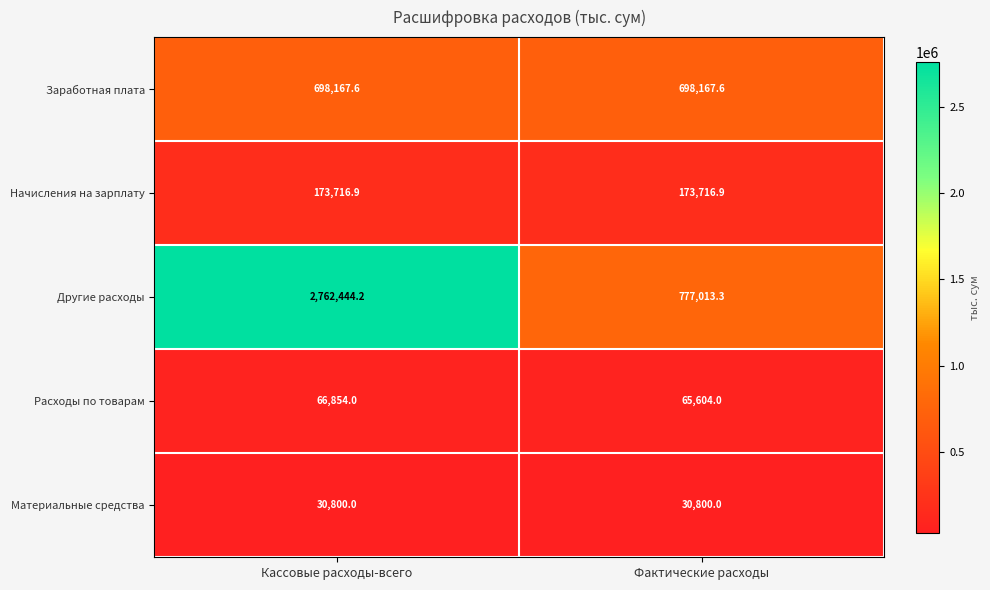

What is the sum of all Другие расходы values?

3539457.5